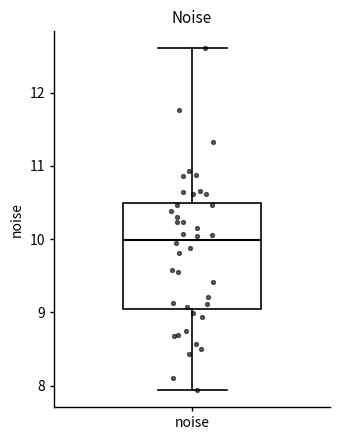

Transcribe this box plot: give where the median line is, the range the box spans, and where the two whiskers end, as read against the y-axis. The values are not printed on the chart, so give them approximately, as read against the axis.

median 10.0, box 9.1 to 10.5, whiskers 7.9 to 12.6